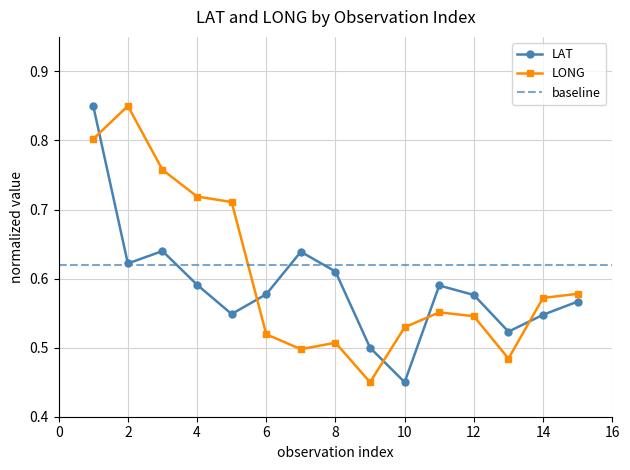

Reading right to left, what are all the values shown in this chart?

LAT: 15=0.6	14=0.5	13=0.5	12=0.6	11=0.6	10=0.5	9=0.5	8=0.6	7=0.6	6=0.6	5=0.5	4=0.6	3=0.6	2=0.6	1=0.9
LONG: 15=0.6	14=0.6	13=0.5	12=0.5	11=0.6	10=0.5	9=0.5	8=0.5	7=0.5	6=0.5	5=0.7	4=0.7	3=0.8	2=0.9	1=0.8